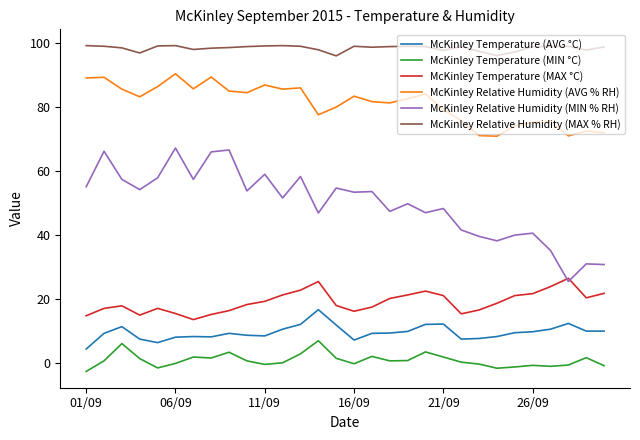

True or false: McKinley Temperature (MIN °C) and McKinley Relative Humidity (AVG % RH) intersect in this chart.

False